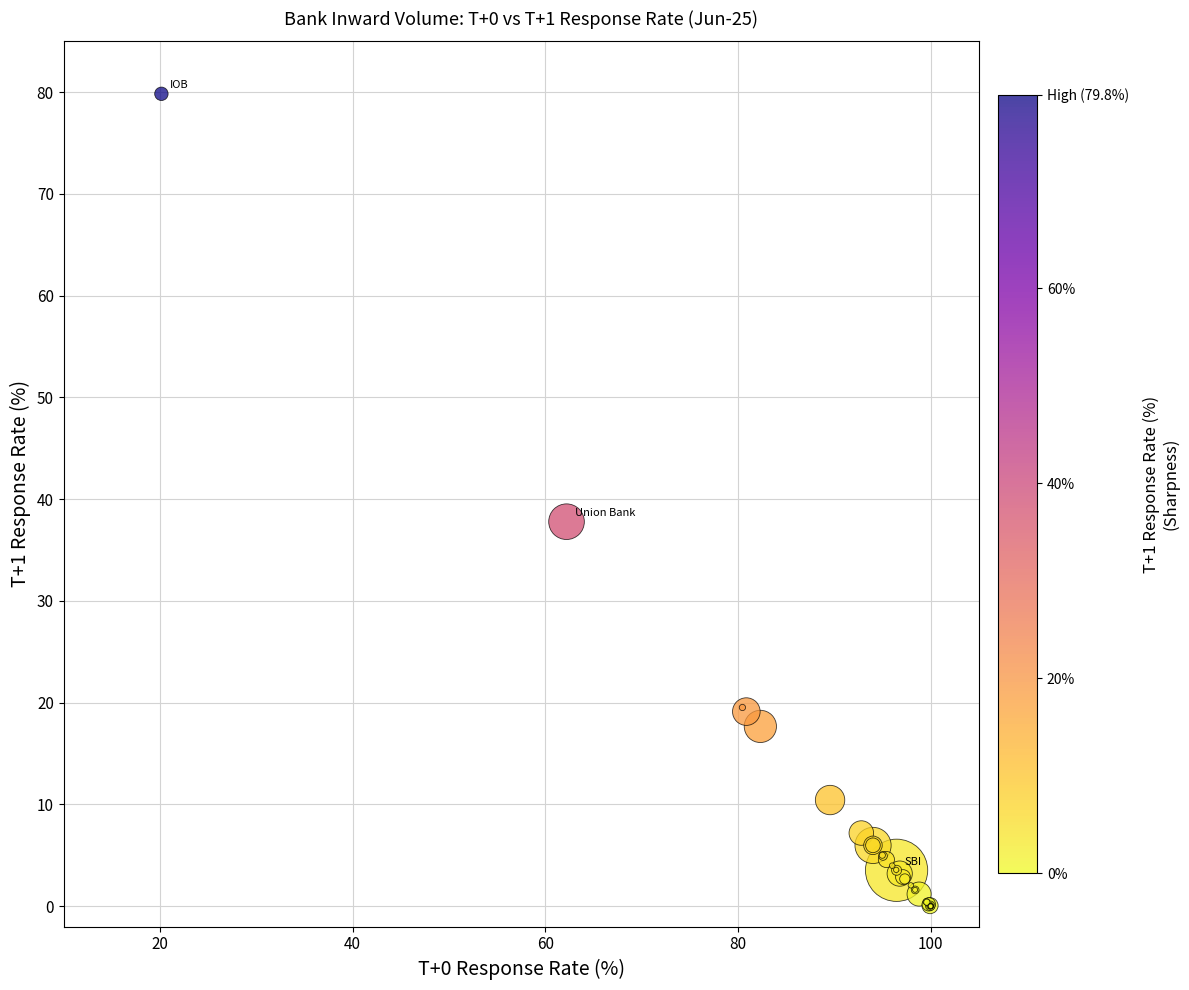

What Y value in the scatter plot is closest to 39?

37.8